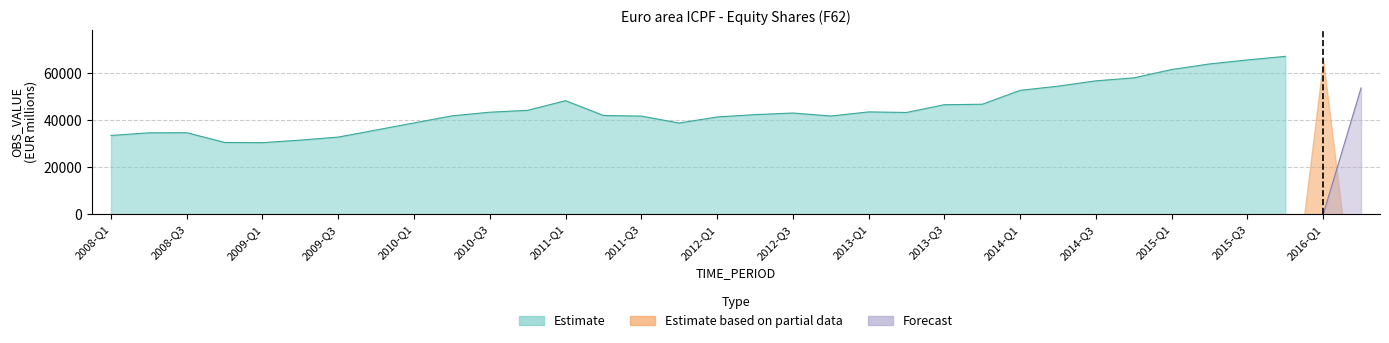

The Forecast series shows 0.0 at 2016-Q1. True or false?

True